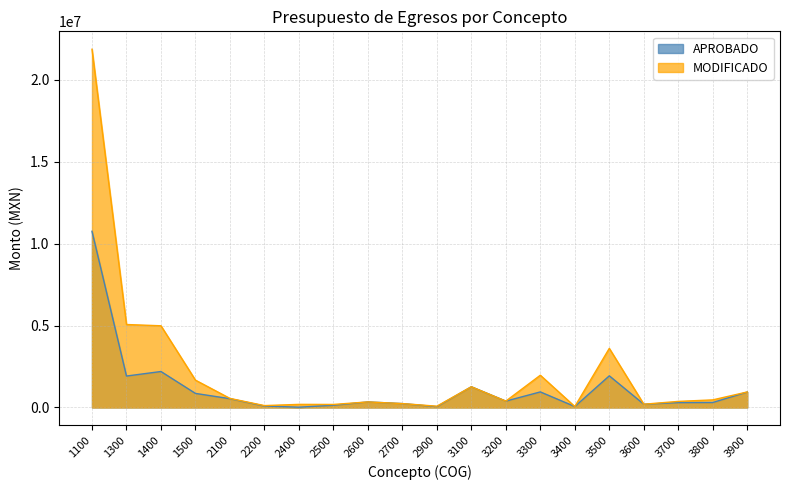

True or false: MODIFICADO and APROBADO cross at least once.

False